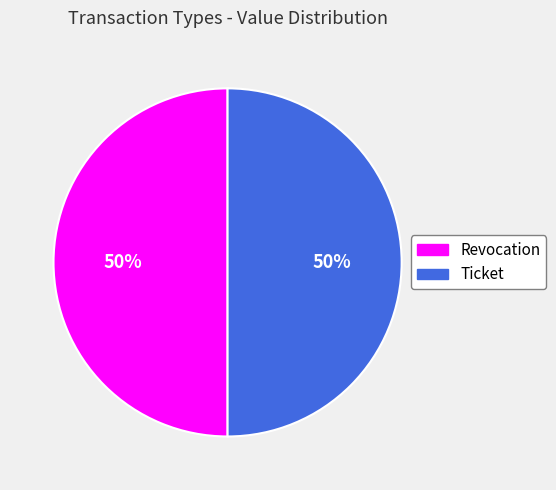

What is the ratio of the value at Ticket to the value at Revocation?

1.0